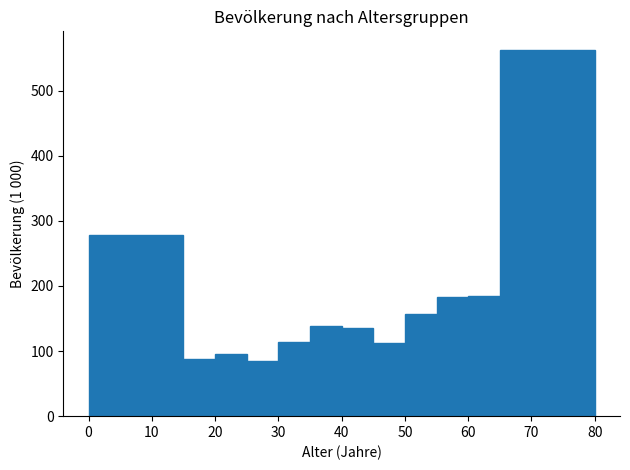

Reading left to right, transcribe this chart: for each bar, give the range it covers on the x-axis and its height. The values are not printed on the chart, so give them approximately, as read against the axis.

0 to 15: 280
15 to 20: 90
20 to 25: 100
25 to 30: 80
30 to 35: 110
35 to 40: 140
40 to 45: 140
45 to 50: 110
50 to 55: 160
55 to 60: 180
60 to 65: 190
65 to 80: 560